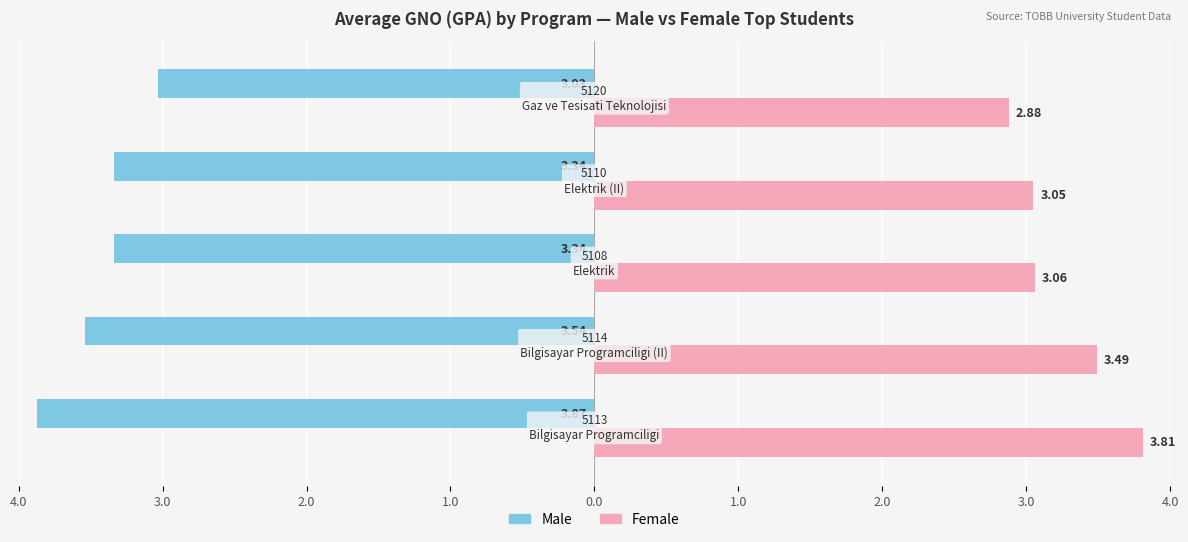

What are all the series names shown in the legend?

Male, Female